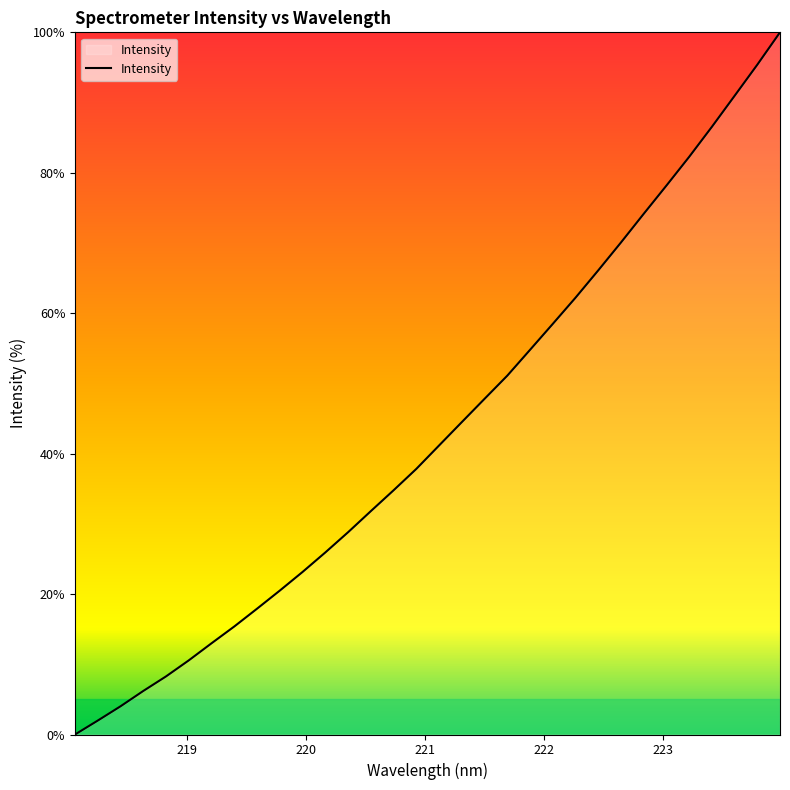

What is the maximum value shown in the chart?

100.0